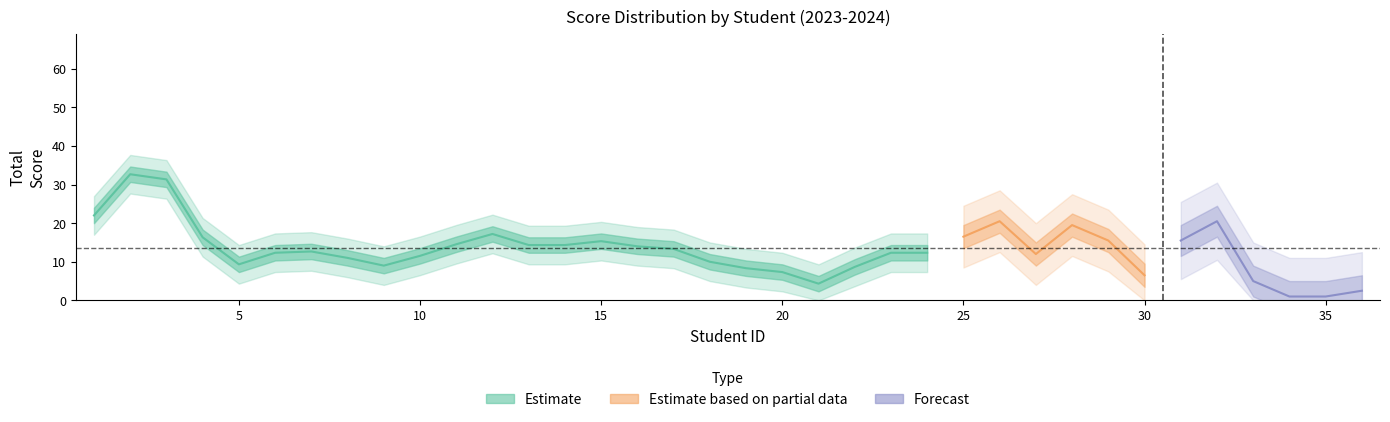

Which series has the widest spread of values?

Estimate